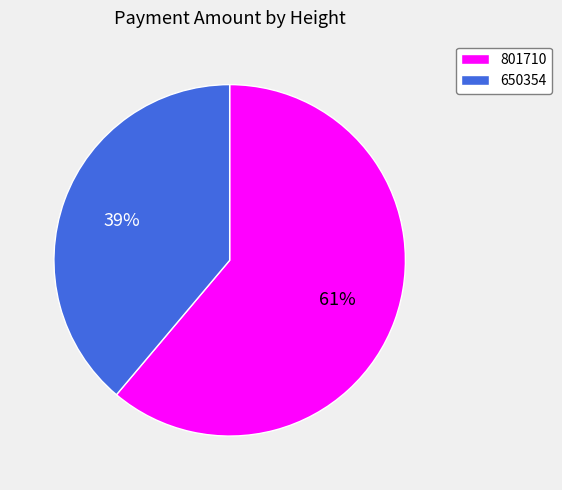

Which category has the biggest portion of the pie?

801710